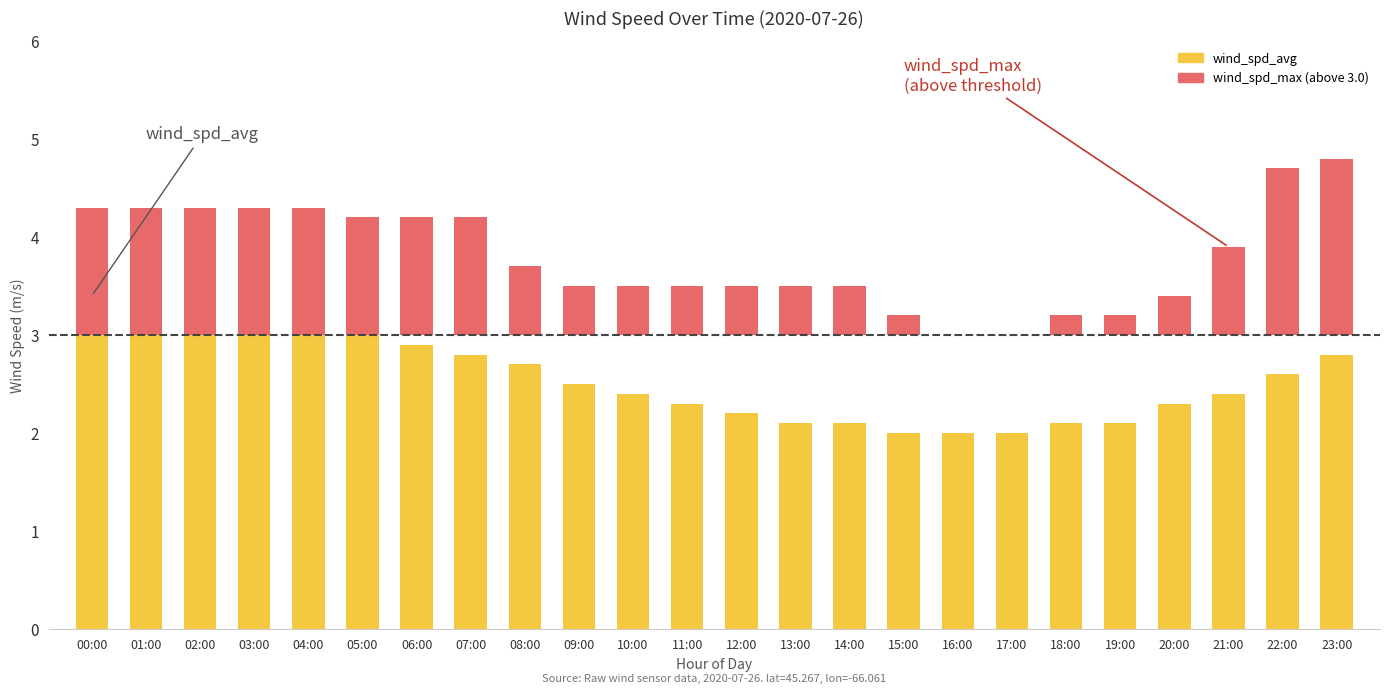

True or false: wind_spd_avg has a value of 3.4 at 00:00.

True